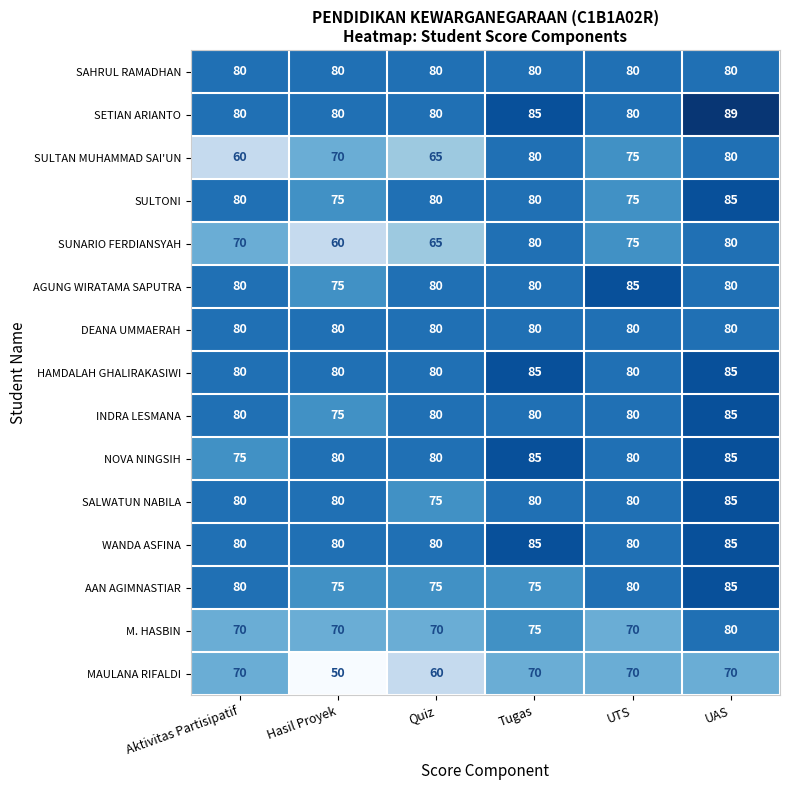

What is the difference between the highest and lowest values at Hasil Proyek?

30